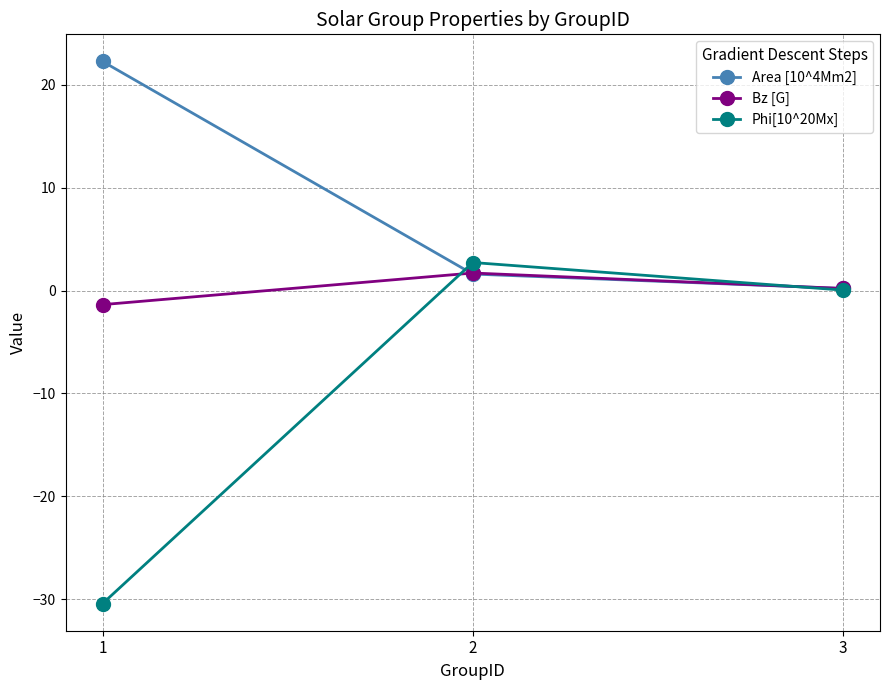

The value of Area [10^4Mm2] at 1 is 11.5. True or false?

False